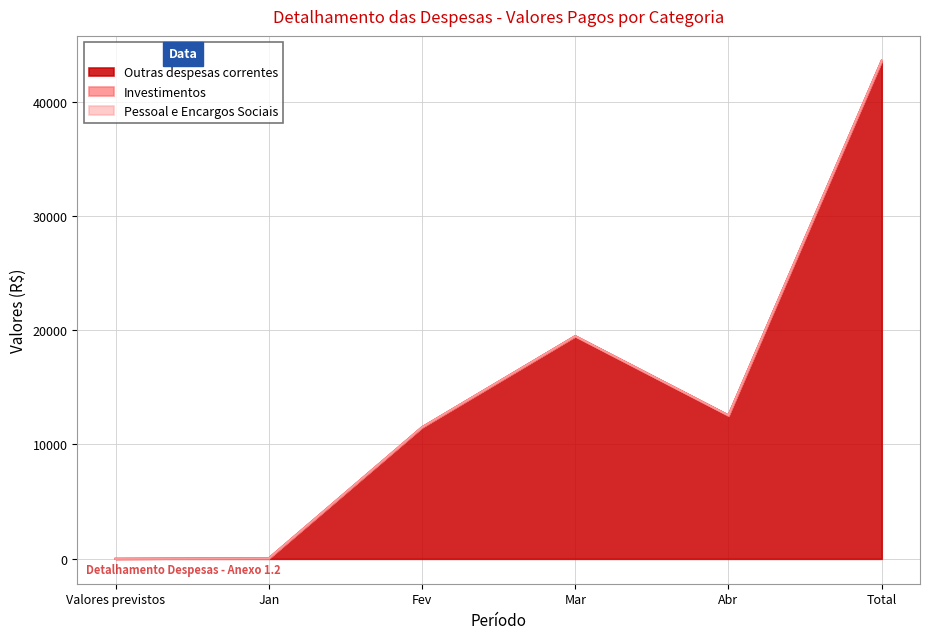

Reading left to right, transcribe all the data shown in this chart.

Outras despesas correntes: 0.0	41.9	11505.0	19474.3	12542.5	43563.7
Investimentos: 0.0	0.0	0.0	0.0	0.0	0.0
Pessoal e Encargos Sociais: 0.0	0.0	0.0	0.0	0.0	0.0